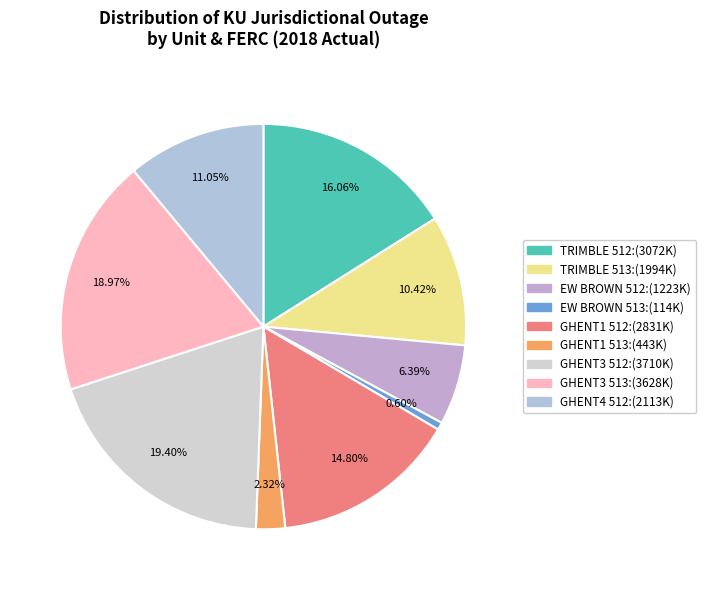

How many slices are in this pie chart?

9